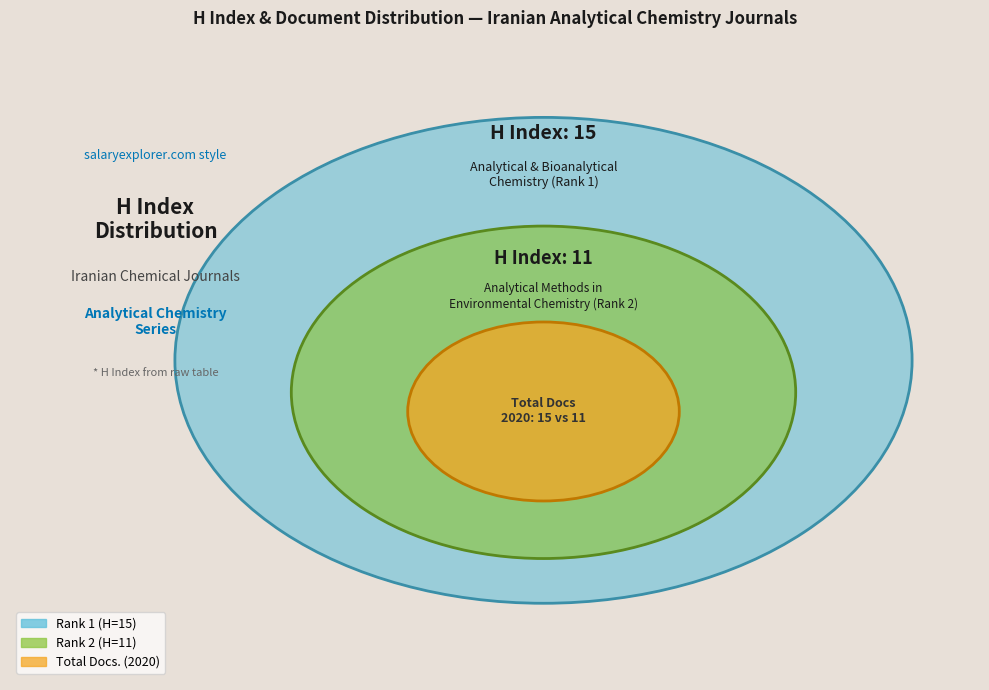

What portion of the pie excludes Analytical and Bioanalytical Chemistry (Rank 1)?

42.3%